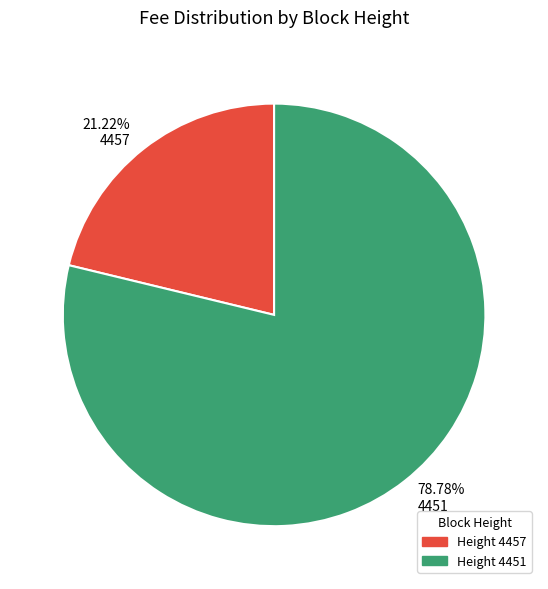

How much of the chart is everything except 4457?

78.8%